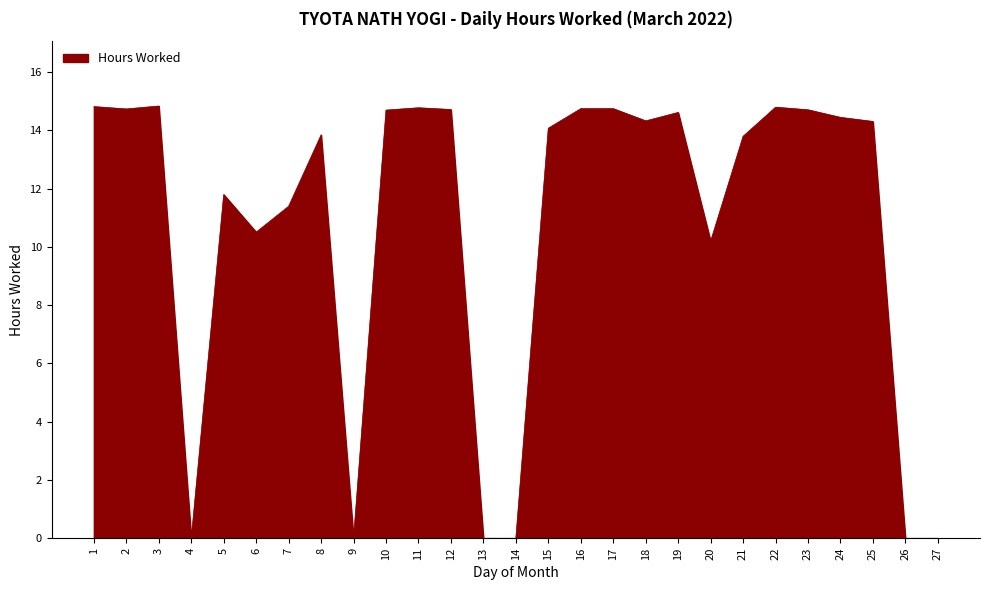

Between 18 and 5, which is larger?

18